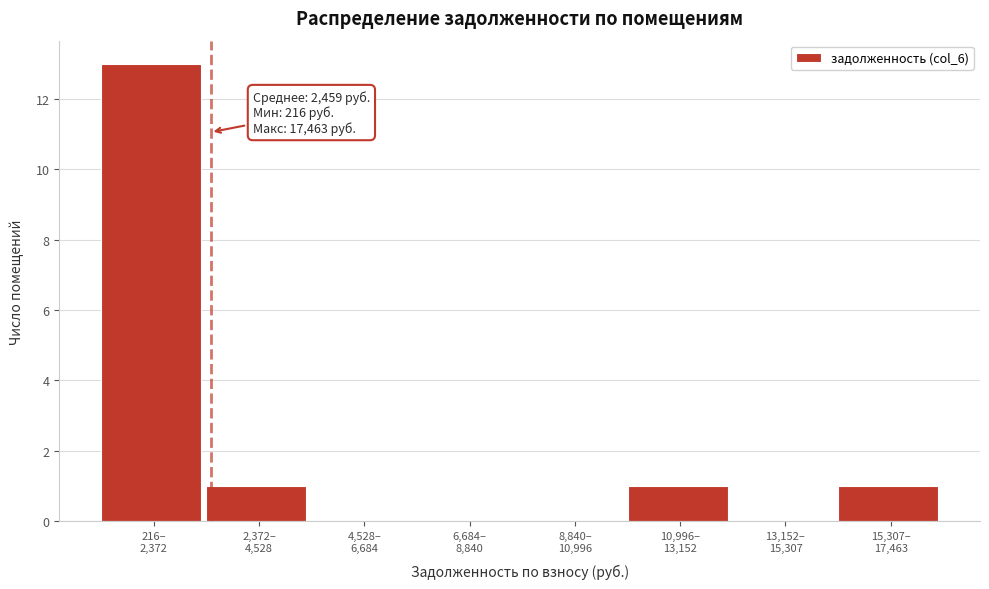

What is the greatest value displayed?

13